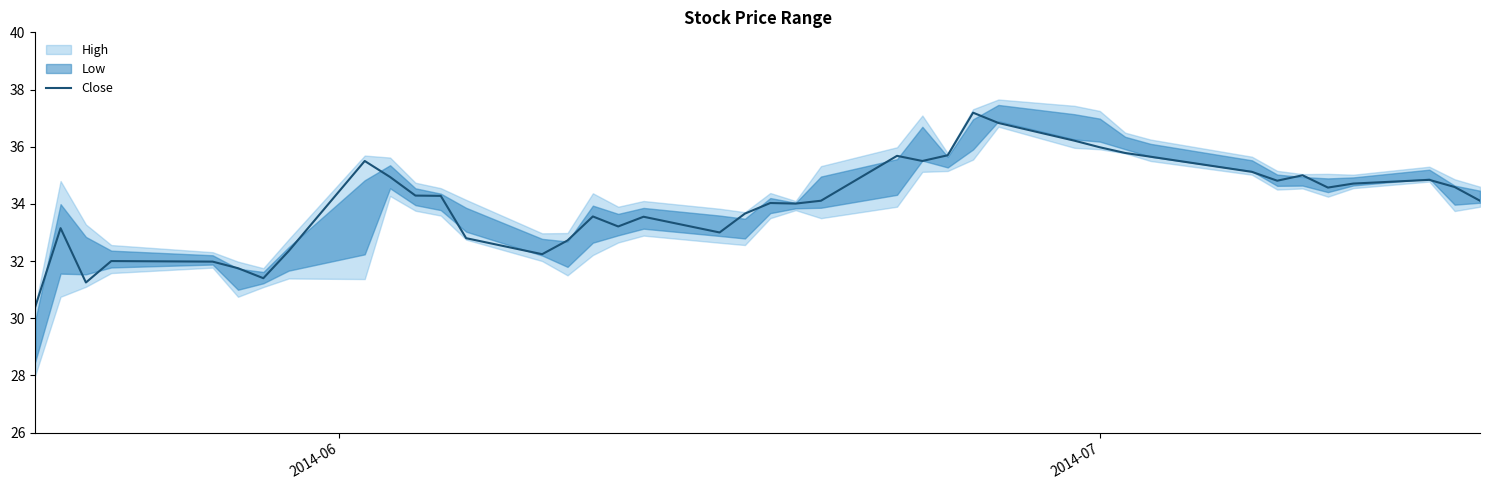

Is it true that the value at 14 is 11.6?

False